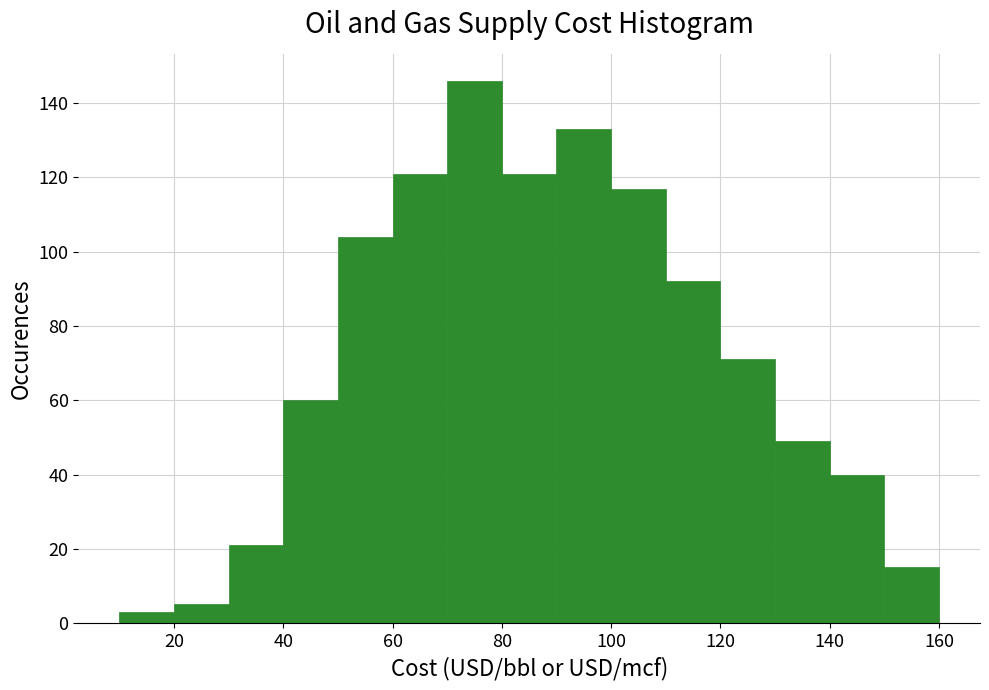

Reading left to right, transcribe this chart: for each bar, give the range it covers on the x-axis and its height. The values are not printed on the chart, so give them approximately, as read against the axis.

10 to 20: 4
20 to 30: 6
30 to 40: 22
40 to 50: 60
50 to 60: 104
60 to 70: 122
70 to 80: 146
80 to 90: 122
90 to 100: 134
100 to 110: 118
110 to 120: 92
120 to 130: 72
130 to 140: 50
140 to 150: 40
150 to 160: 16